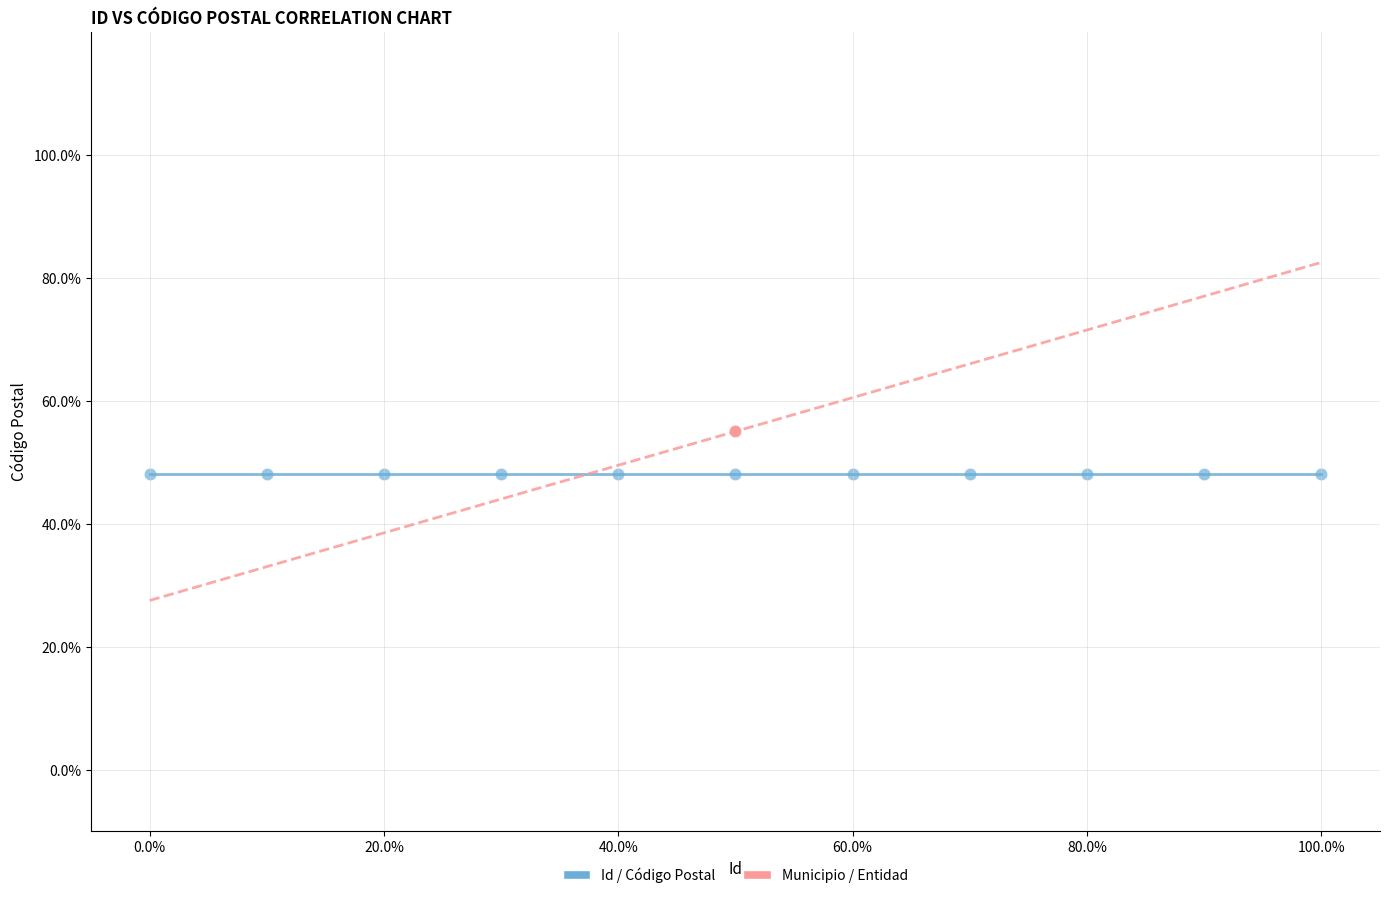

Which series contains the highest Y value?

Municipio / Entidad